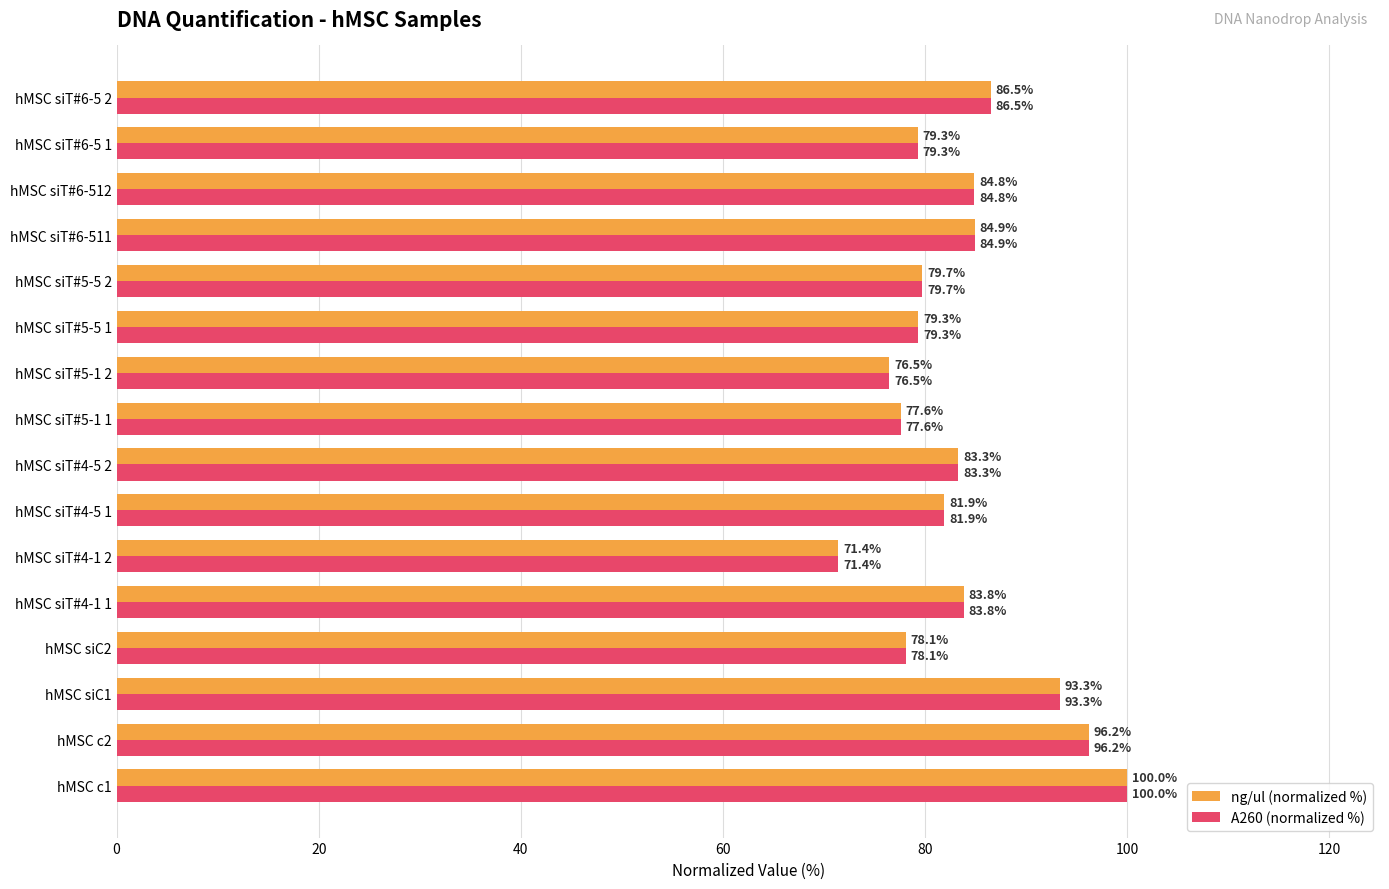

What is the lowest value of the A260 (normalized %) series?

71.4